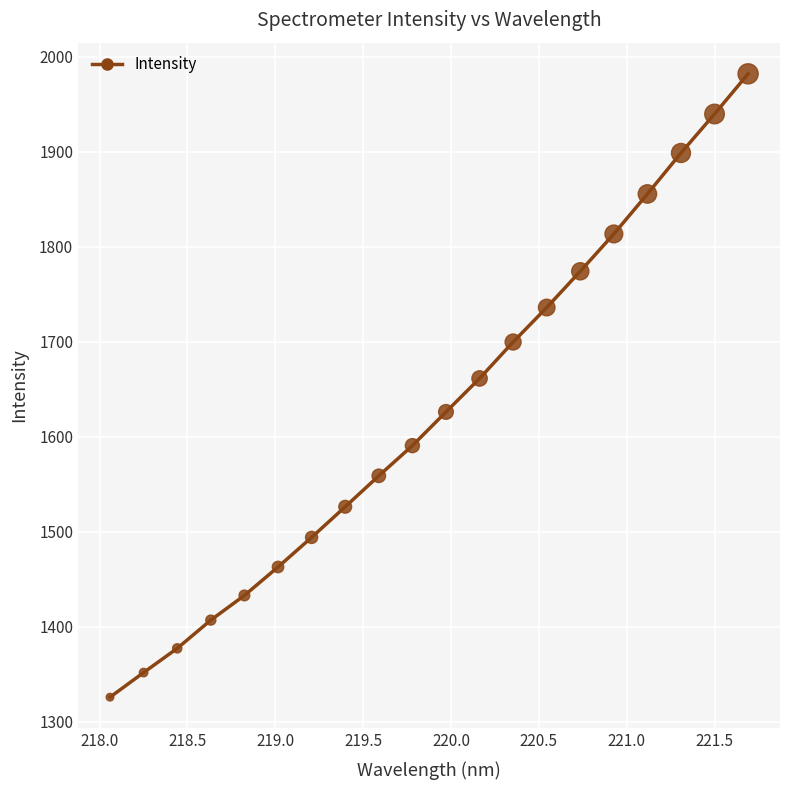

What is the greatest value displayed?

1981.9